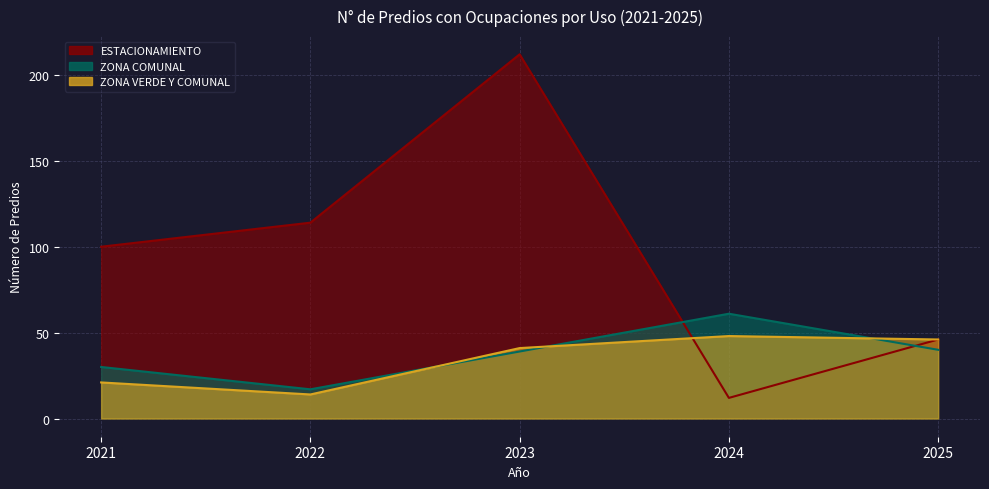

Which series has the largest range (max minus min)?

ESTACIONAMIENTO